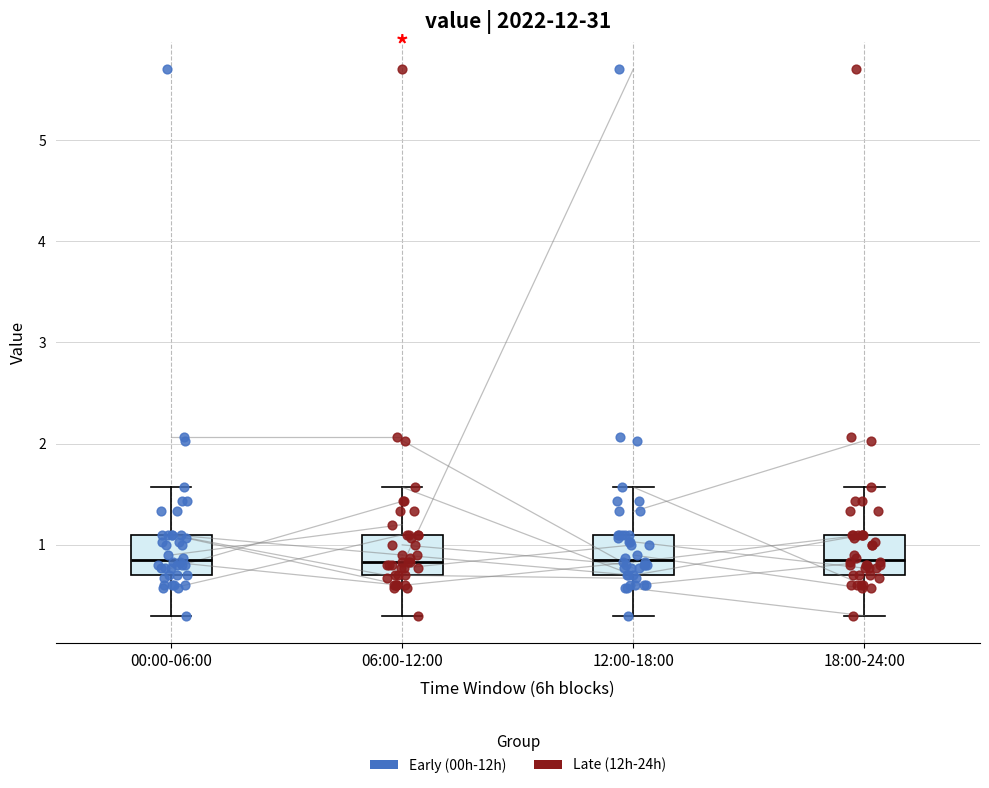

Reading left to right, read every box against the y-axis: the position of its median line, the range the box covers, and the ends of its whiskers. The values are not printed on the chart, so give them approximately, as read against the axis.

00:00-06:00: median 0.9, box 0.7 to 1.1, whiskers 0.3 to 1.6
06:00-12:00: median 0.8, box 0.7 to 1.1, whiskers 0.3 to 1.6
12:00-18:00: median 0.9, box 0.7 to 1.1, whiskers 0.3 to 1.6
18:00-24:00: median 0.9, box 0.7 to 1.1, whiskers 0.3 to 1.6